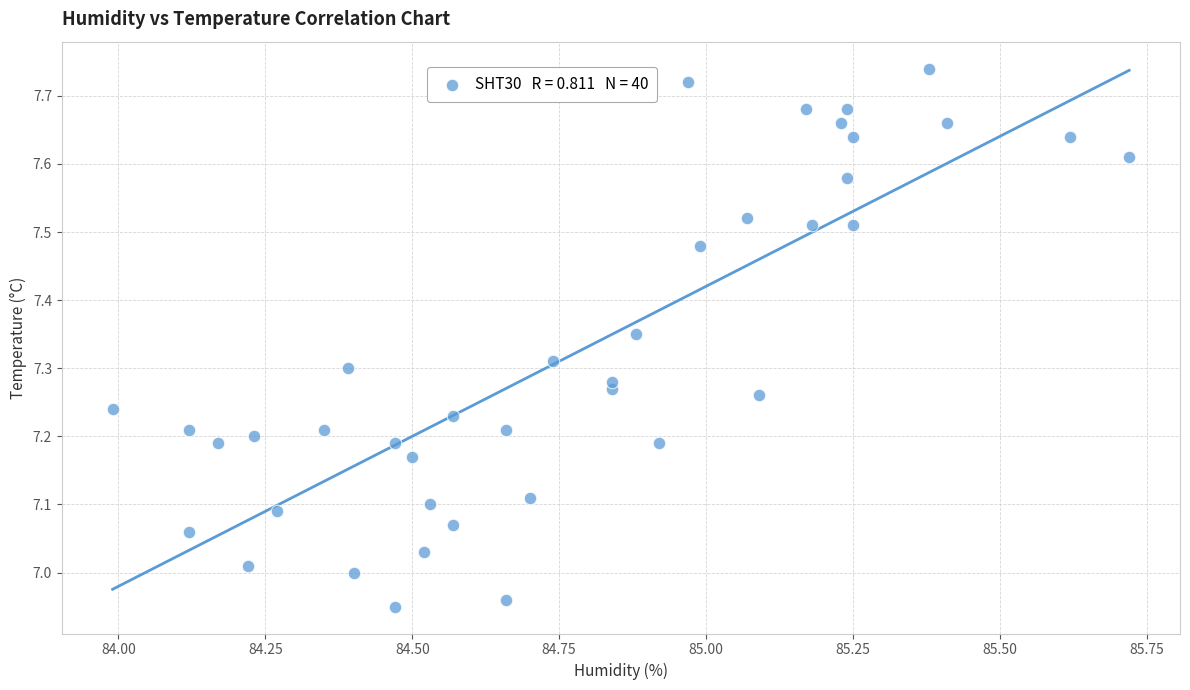

What is the range of Y values (max minus min)?

0.8